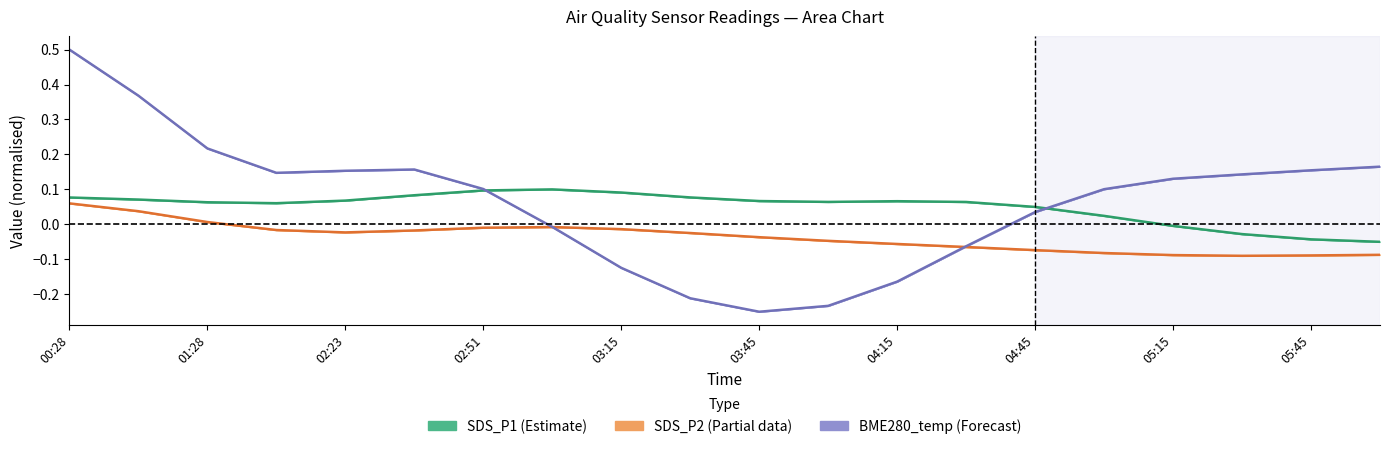

How many data points does each series have?

20